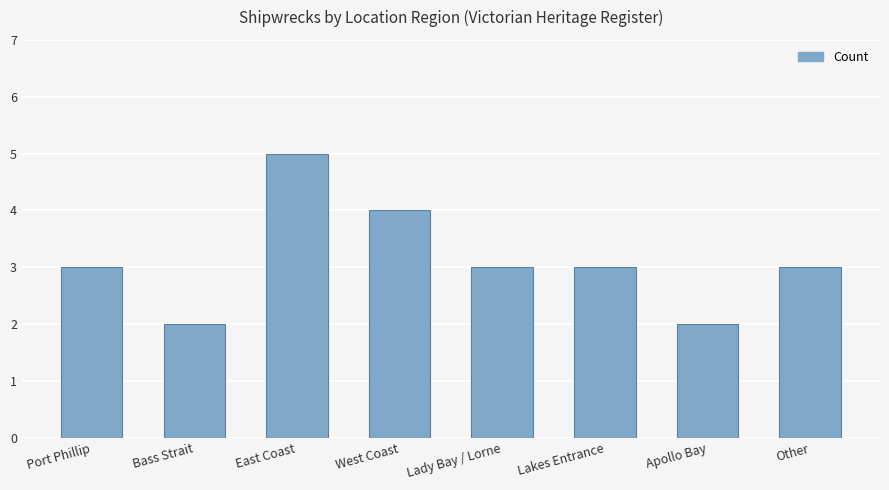

Read the value at Lakes Entrance.

3